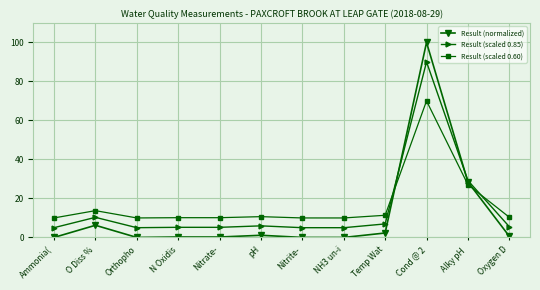

Where do Result (scaled 0.85) and Result (scaled 0.60) first cross each other?

Temp Wat and Cond @ 2